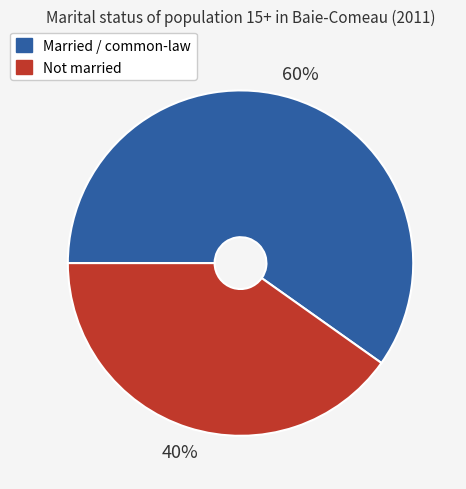

How many segments does this pie chart have?

2